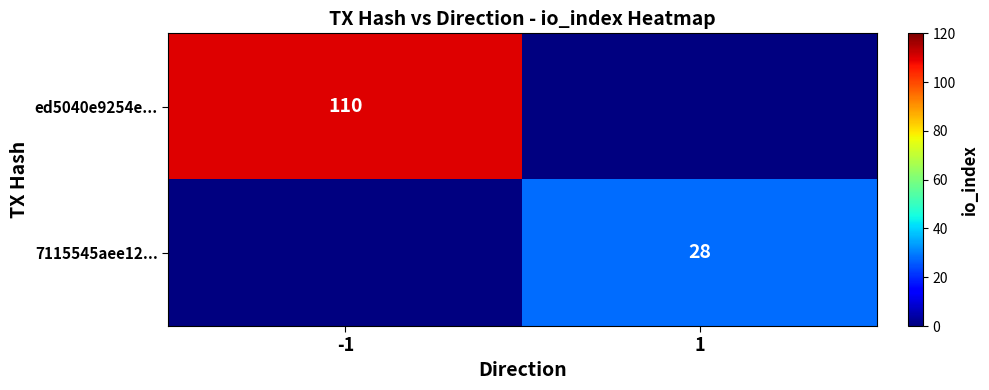

Is the value of ed5040e9254e... at -1 greater than the value of 7115545aee12... at 1?

Yes